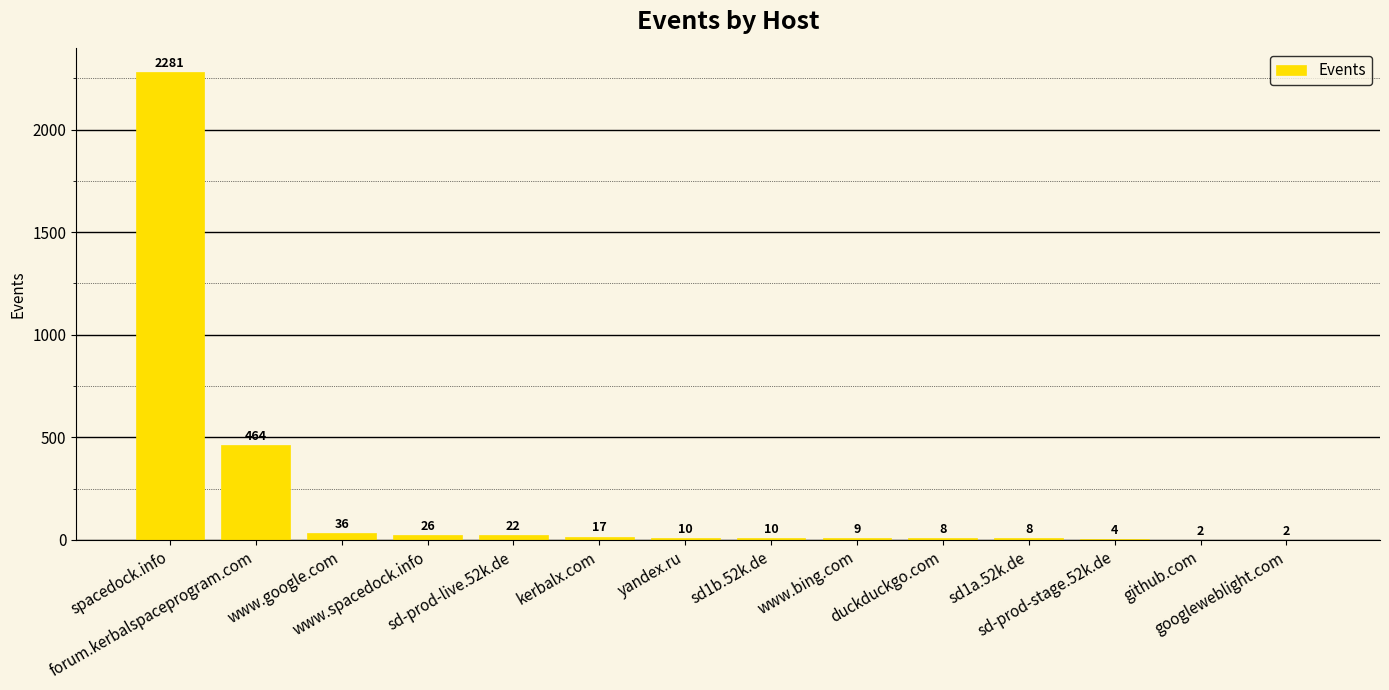

What is the sum of all values?

2899